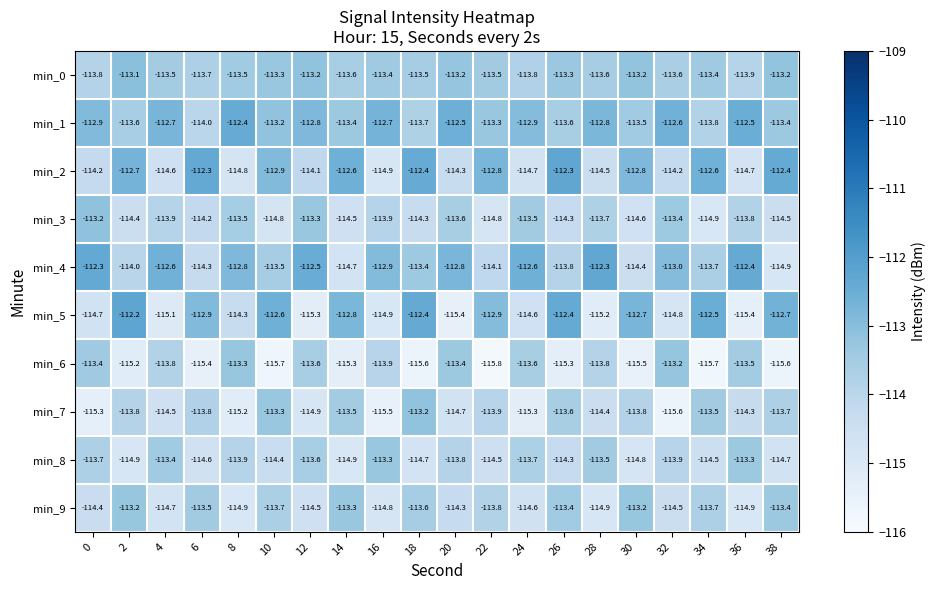

What is the difference between the maximum and minimum values in the min_1 series?

1.6